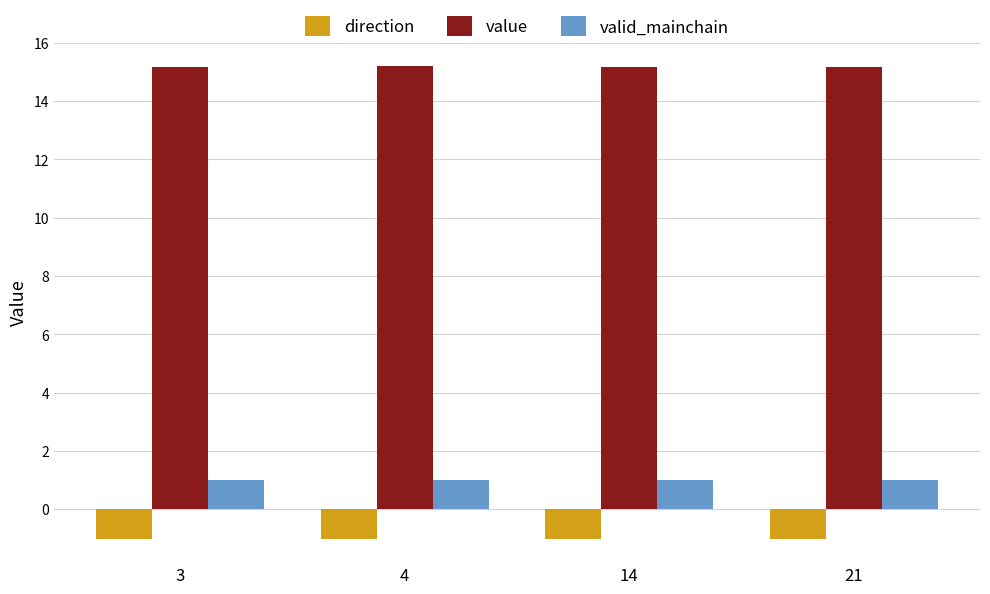

What is the smallest value displayed?

-1.0